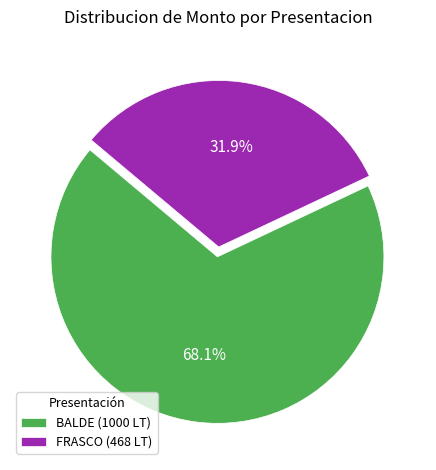

To the nearest percent, what percentage of the pie is FRASCO (468 LT)?

32%